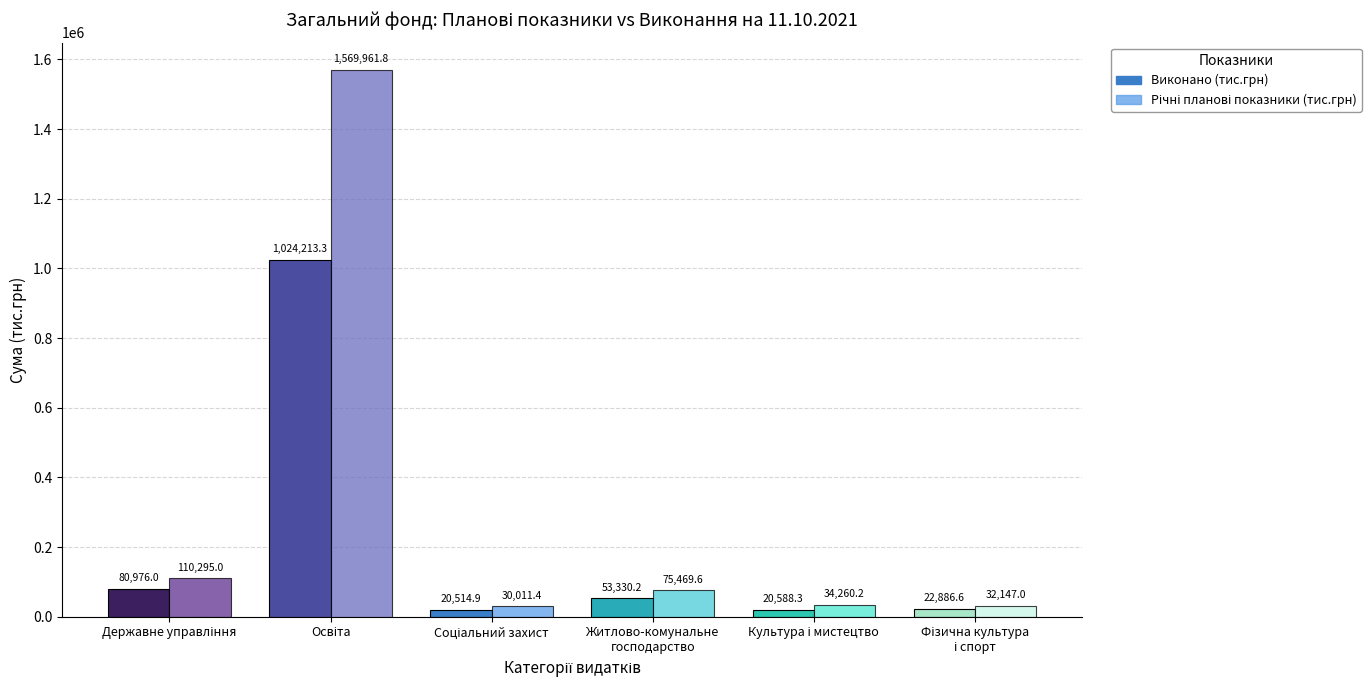

What is the smallest value displayed?

20514.9